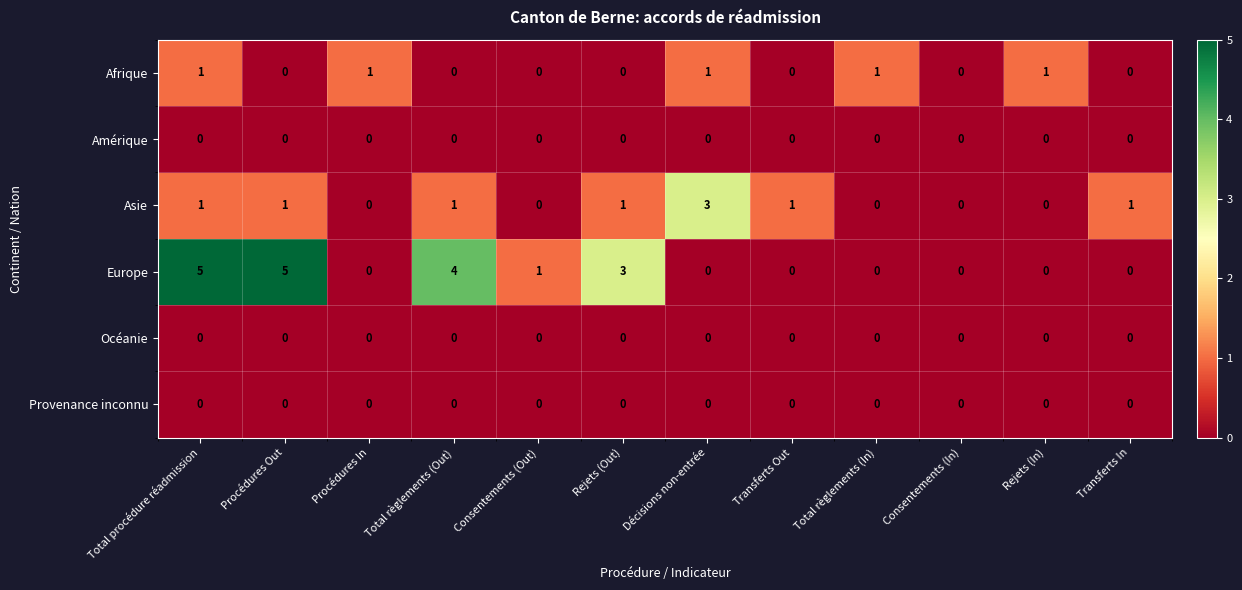

What is the sum of all Afrique values?

5